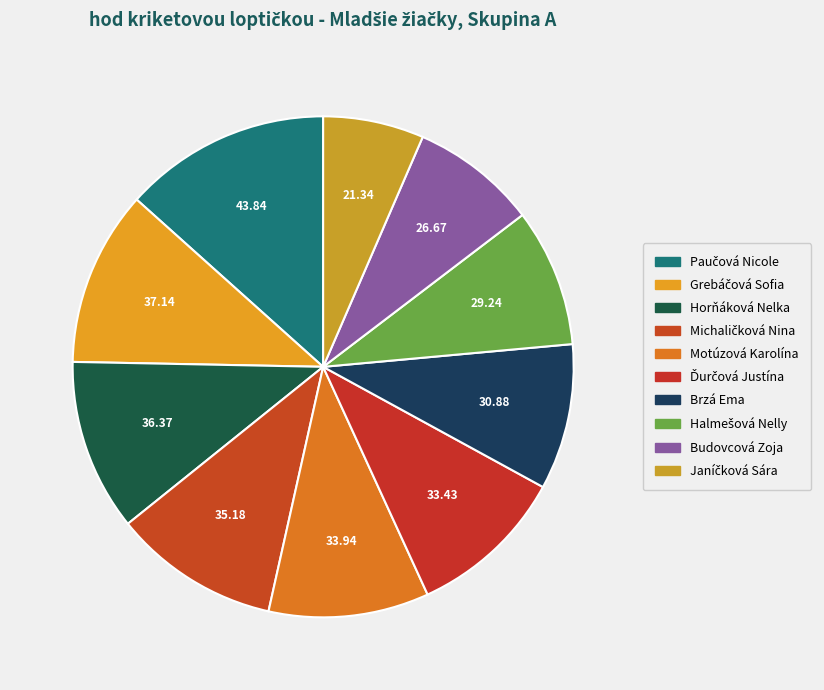

Rank the categories by value from highest to lowest.

Paučová Nicole, Grebáčová Sofia, Horňáková Nelka, Michaličková Nina, Motúzová Karolína, Ďurčová Justína, Brzá Ema, Halmešová Nelly, Budovcová Zoja, Janíčková Sára